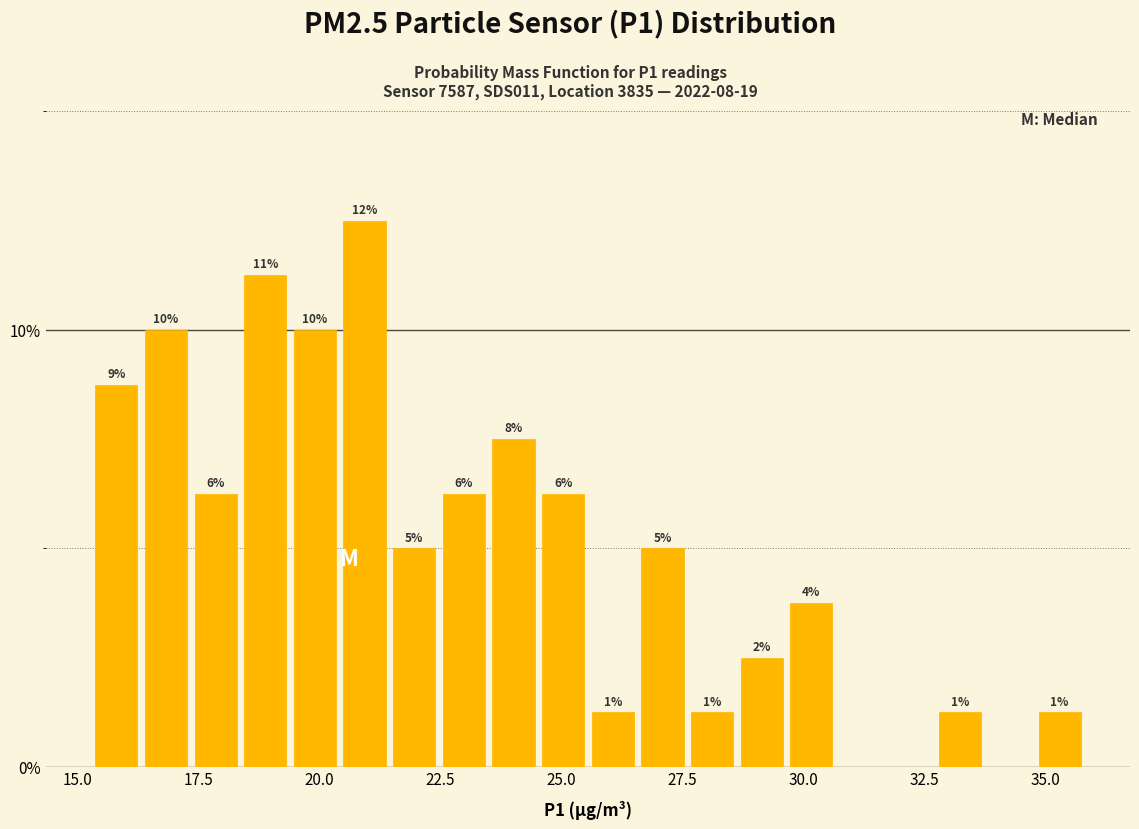

Read against the x-axis, roughly where is the centre of the tallest bar?

21.0